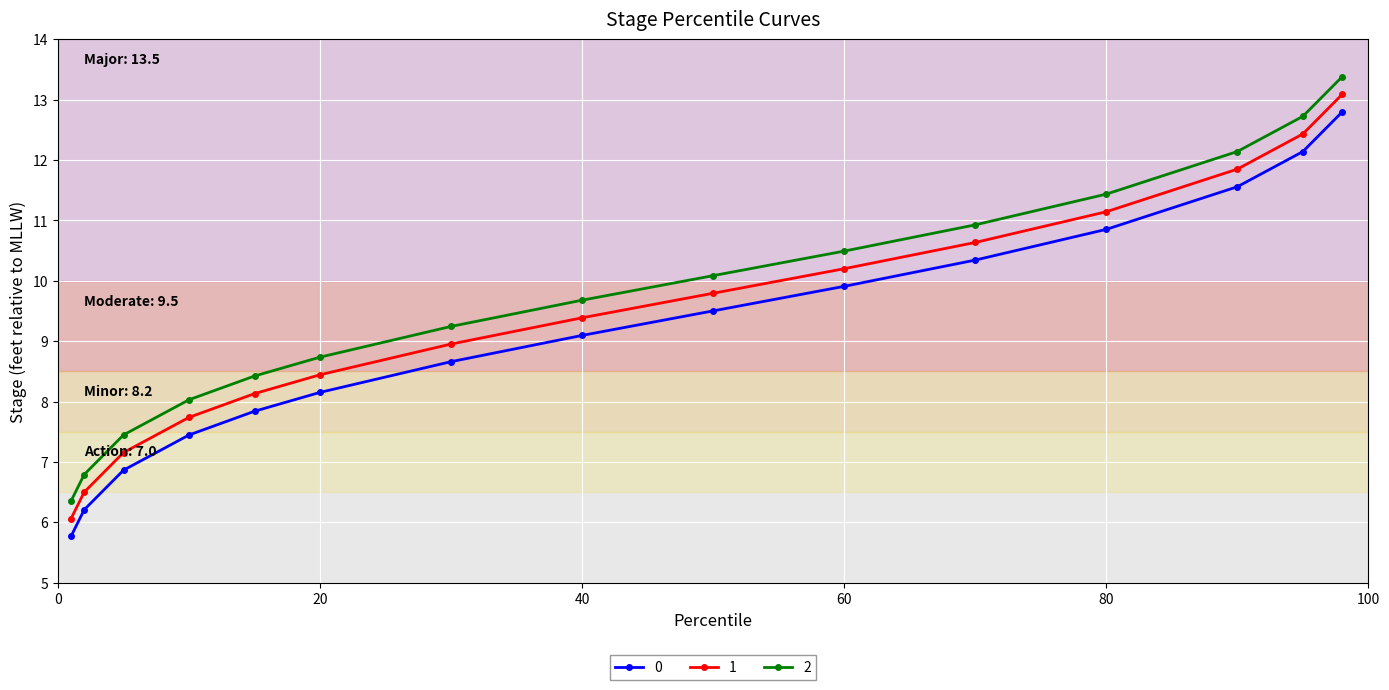

True or false: 2 has more than 1 interior local peaks.

False